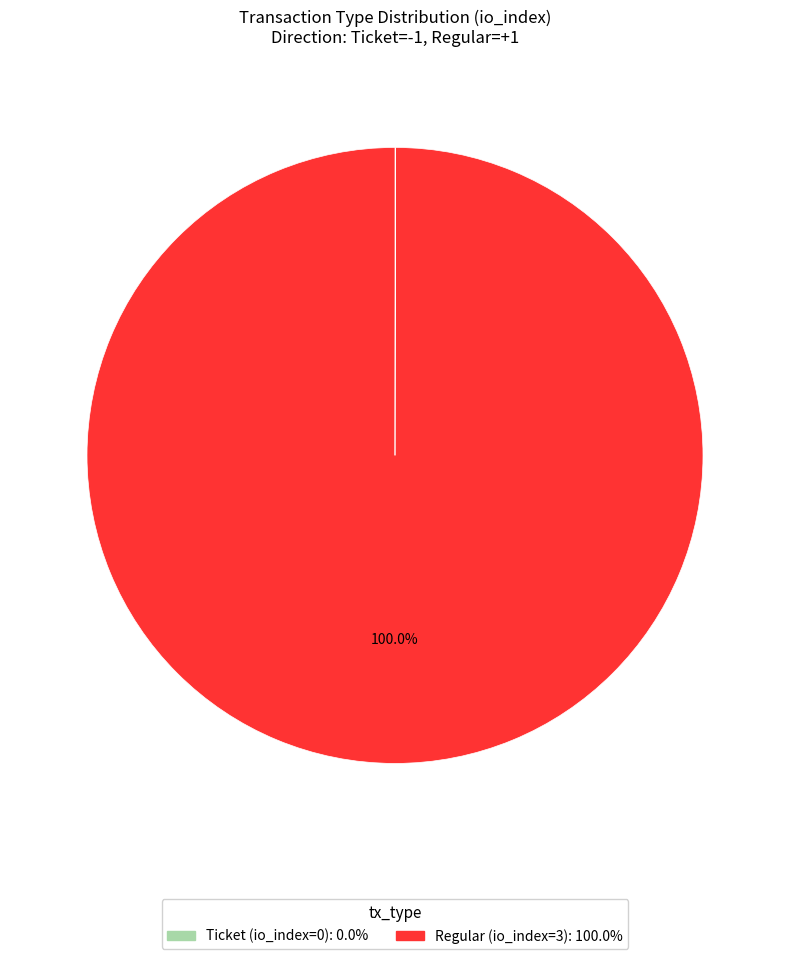

What is the largest slice in the pie chart?

Regular